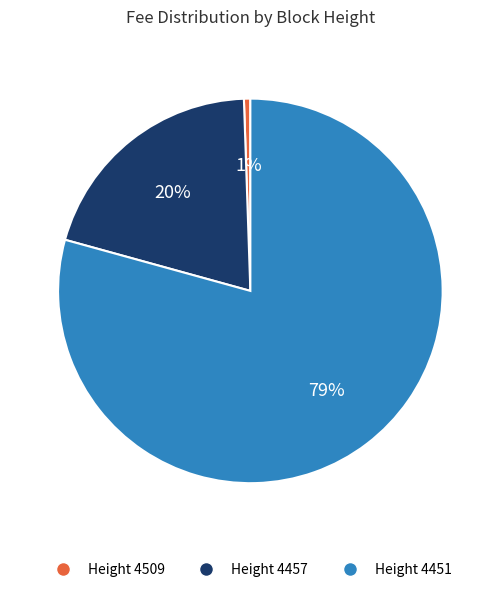

How many segments does this pie chart have?

3